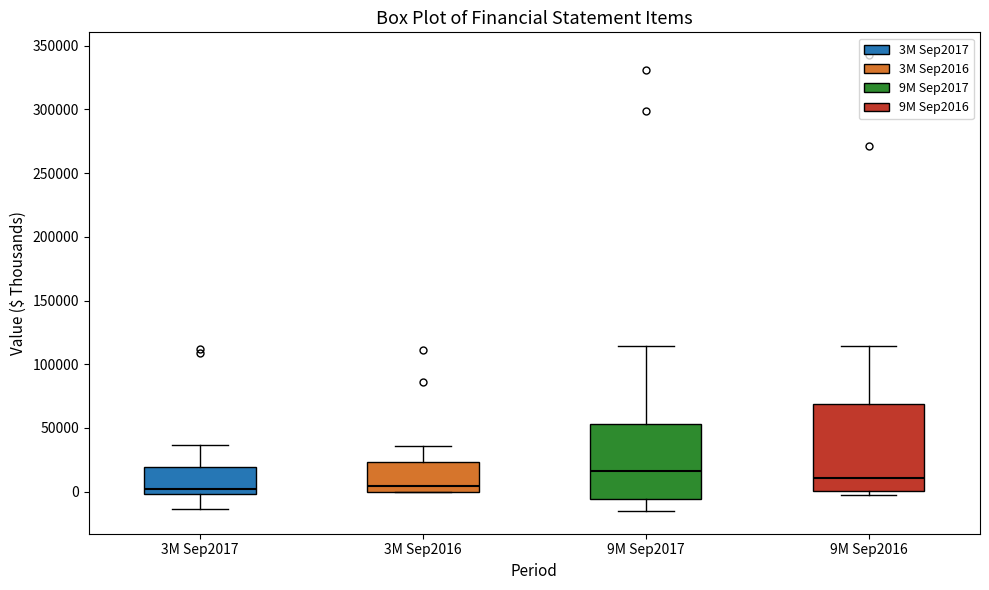

Reading left to right, read every box against the y-axis: the position of its median line, the range the box covers, and the ends of its whiskers. The values are not printed on the chart, so give them approximately, as read against the axis.

3M Sep2017: median 0 (just above the box's lower edge), box 0 to 20000, whiskers -15000 to 35000
3M Sep2016: median 5000, box 0 to 25000, whiskers 0 to 35000
9M Sep2017: median 15000, box -5000 to 55000, whiskers -15000 to 115000
9M Sep2016: median 10000, box 0 to 70000, whiskers -5000 to 115000